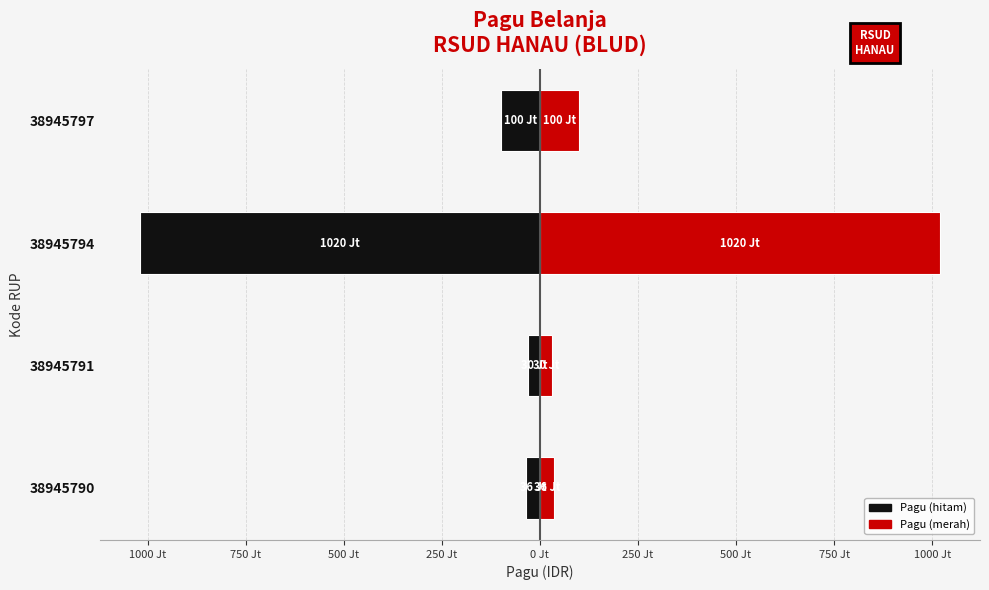

What is the sum of all Pagu (kiri) values?

-1186000000